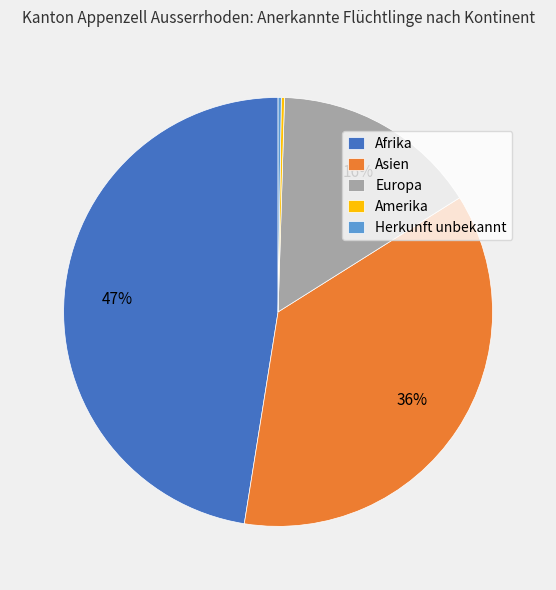

Approximately how many times larger is the value at Europa compared to Asien?

0.4